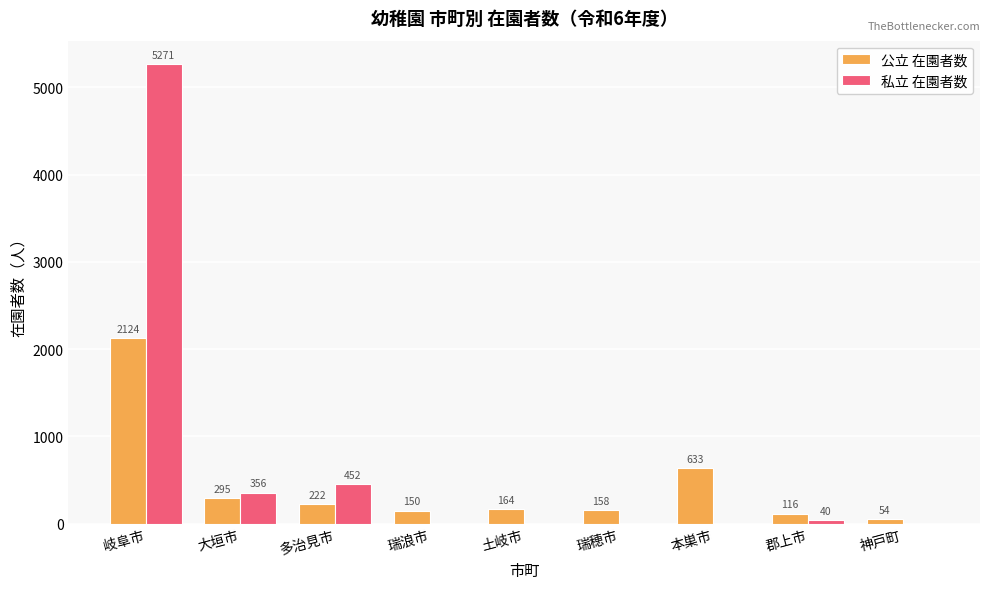

Which series has the largest range (max minus min)?

私立 在園者数